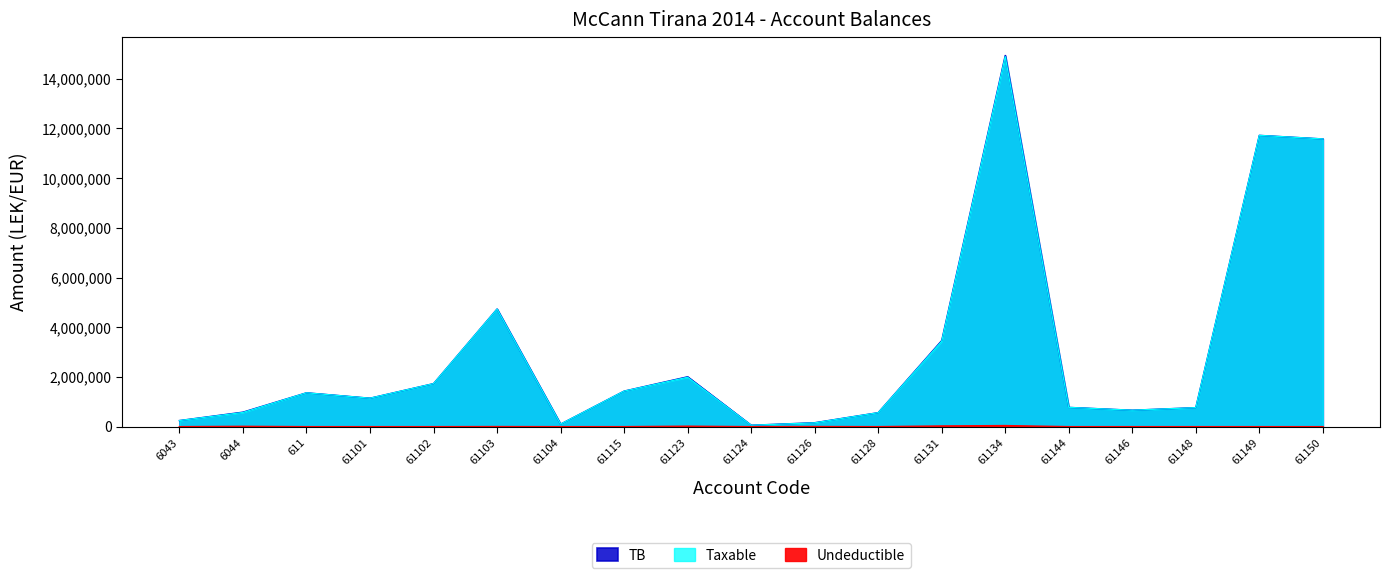

How many interior local peaks does the Taxable series have?

5